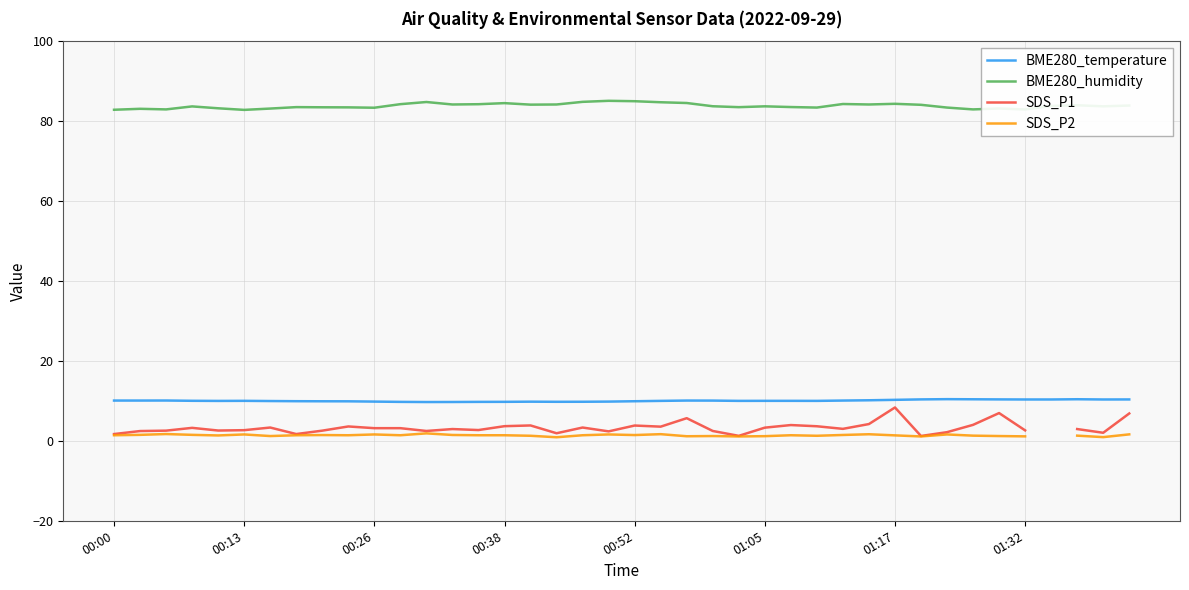

True or false: BME280_temperature and SDS_P2 intersect in this chart.

False